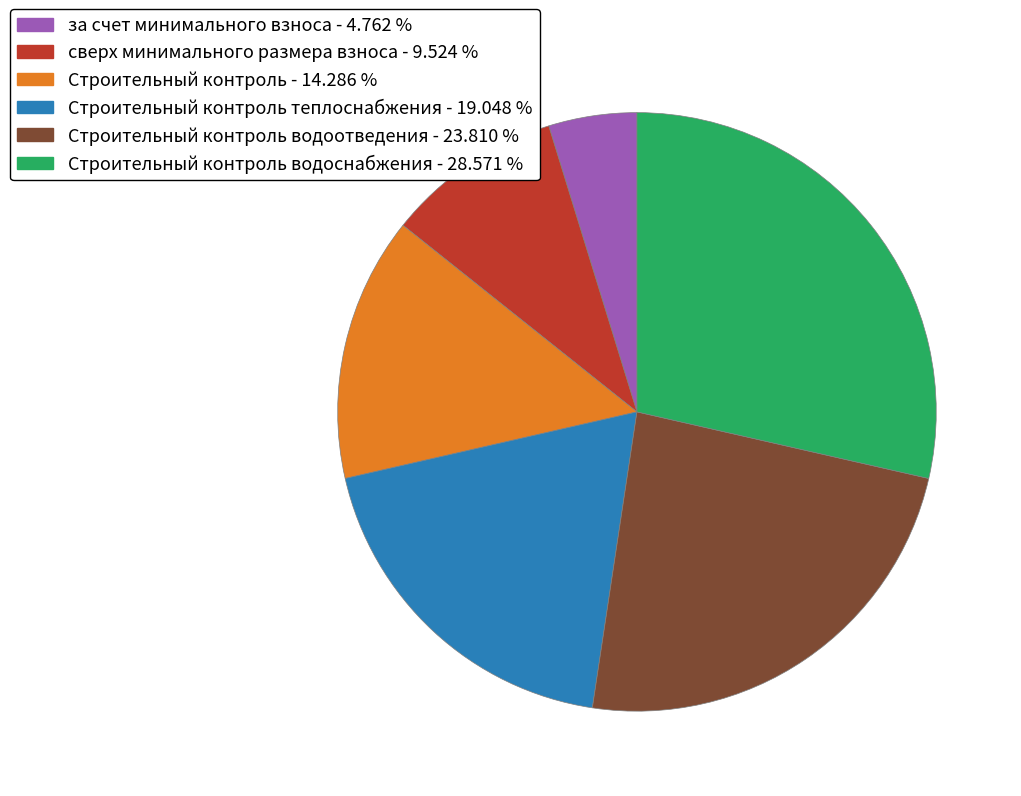

Is there any slice that represents more than half of the pie?

No